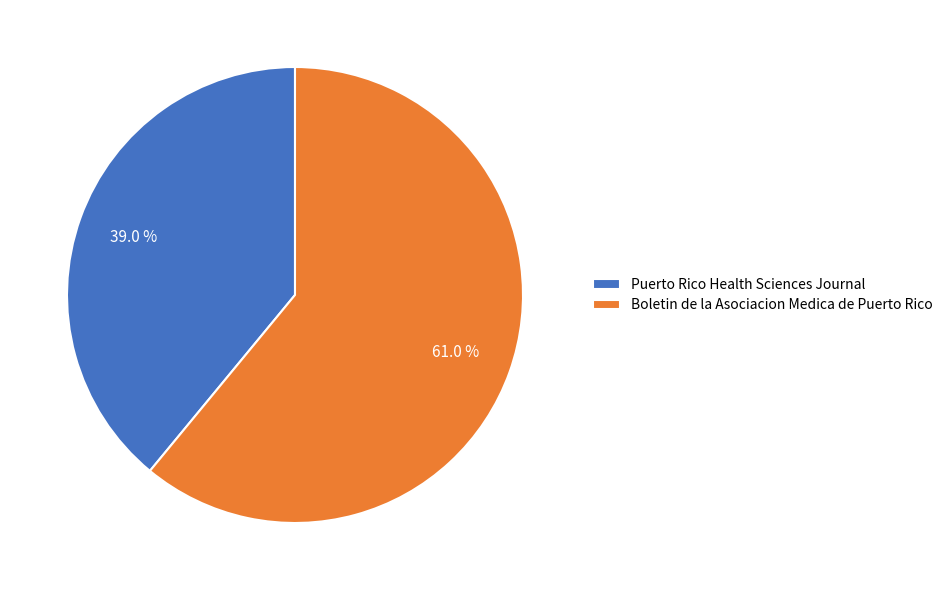

The Puerto Rico Health Sciences Journal slice represents 39% of the pie. True or false?

True